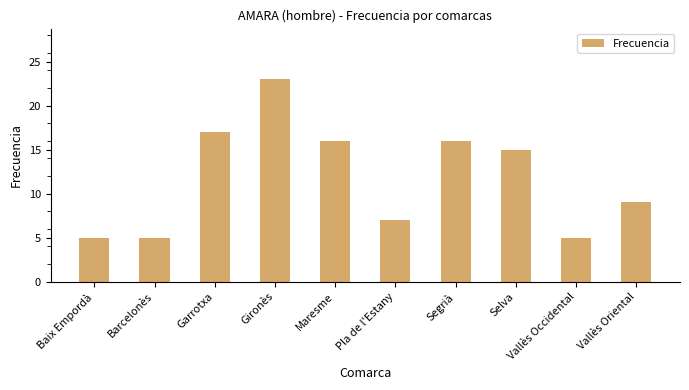

What is the label of the 1st bar from the left?

Baix Empordà